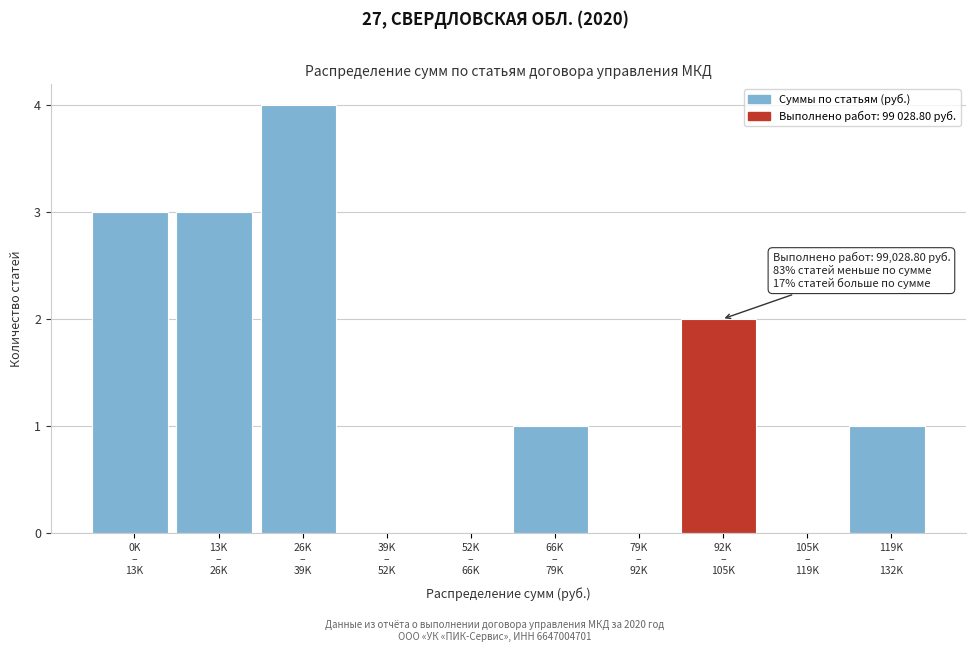

What is the greatest value displayed?

4